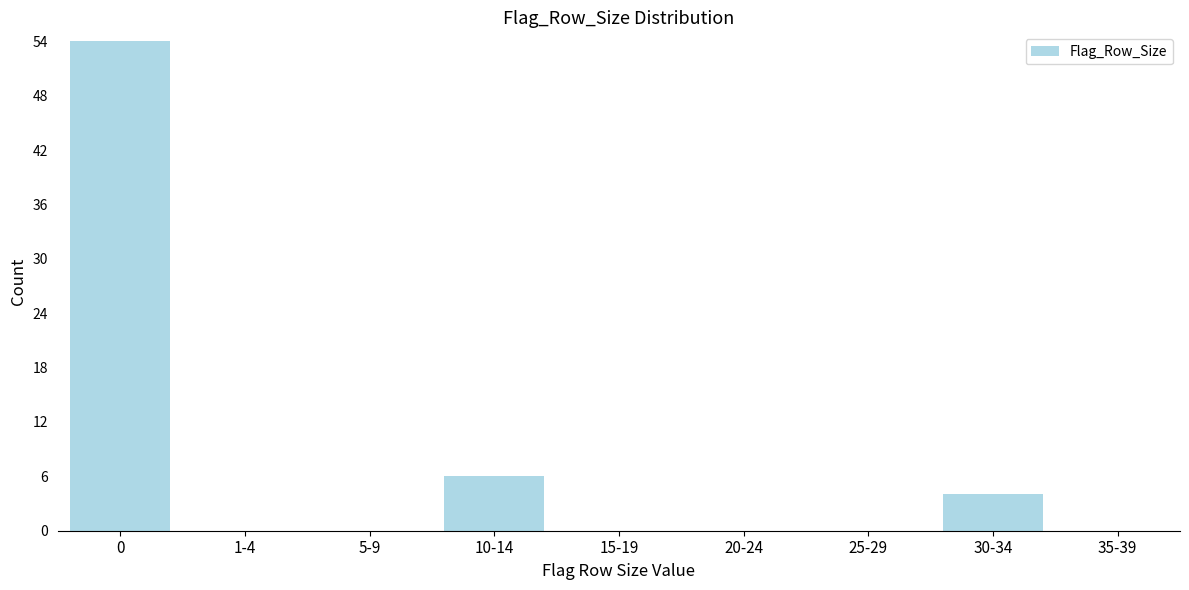

Reading left to right, extract all data points from this chart.

0=54	1-4=0	5-9=0	10-14=6	15-19=0	20-24=0	25-29=0	30-34=4	35-39=0